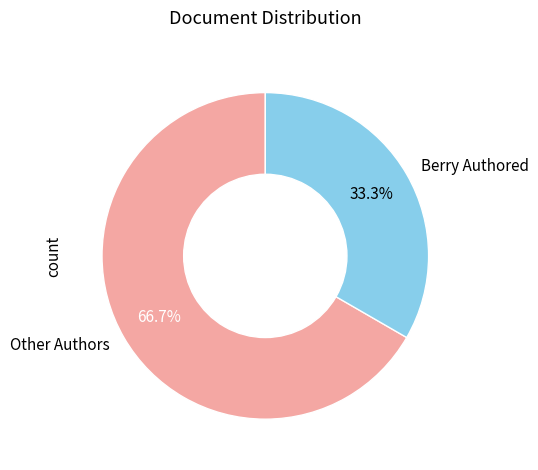

Rank the categories by value from lowest to highest.

Berry Authored, Other Authors